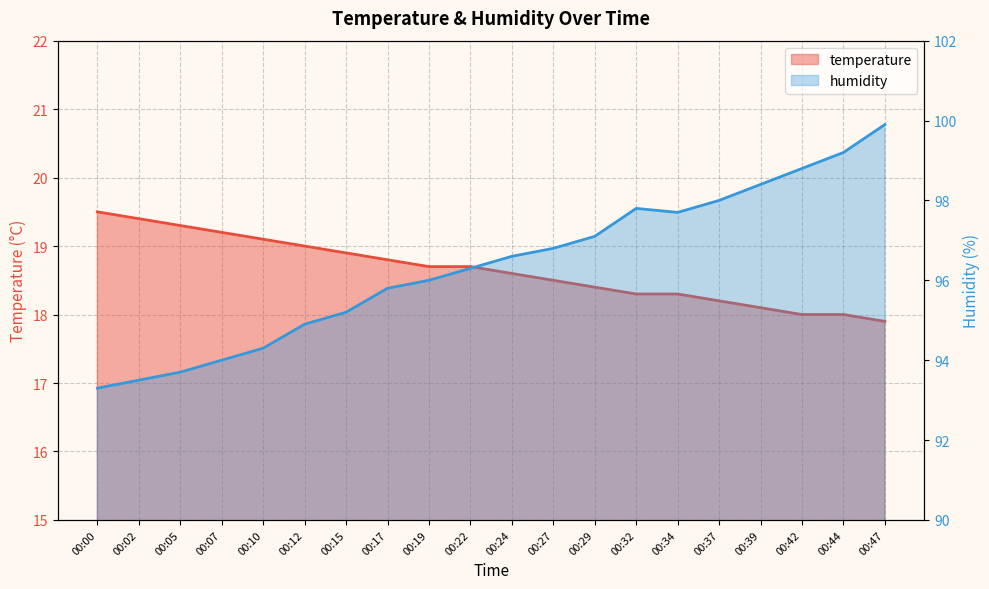

What is the greatest value displayed?

99.9